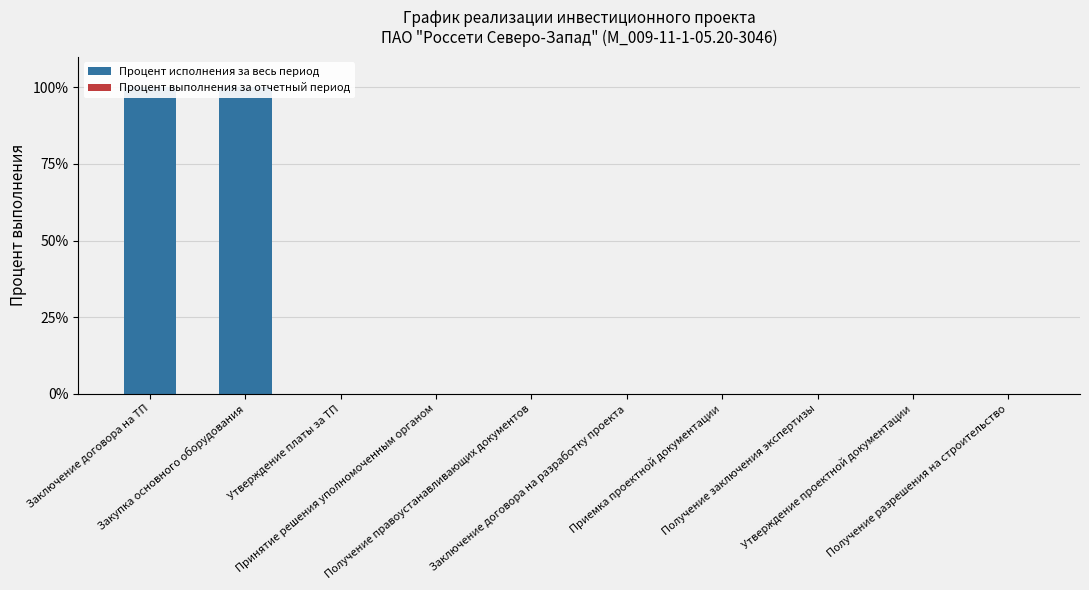

True or false: Процент исполнения за весь период has a value of 0 at Получение разрешения на строительство.

True